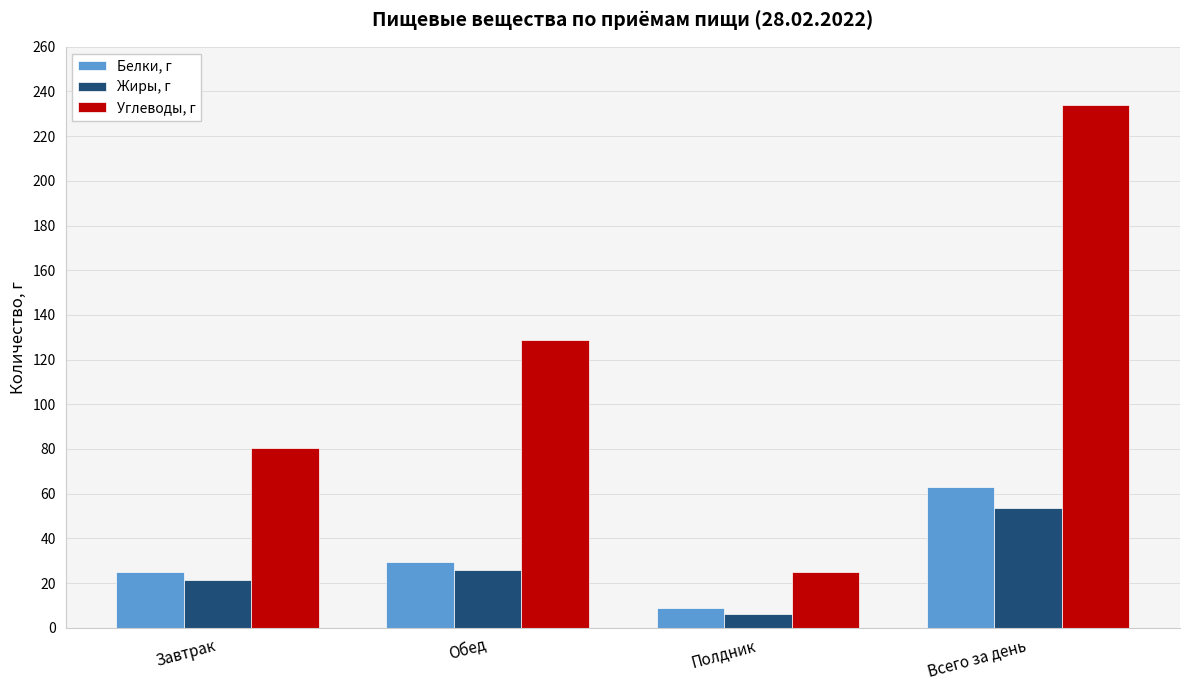

Reading left to right, transcribe all the data shown in this chart.

Белки, г: 24.9	29.2	8.8	62.9
Жиры, г: 21.4	26.0	6.0	53.4
Углеводы, г: 80.6	128.6	24.9	234.1